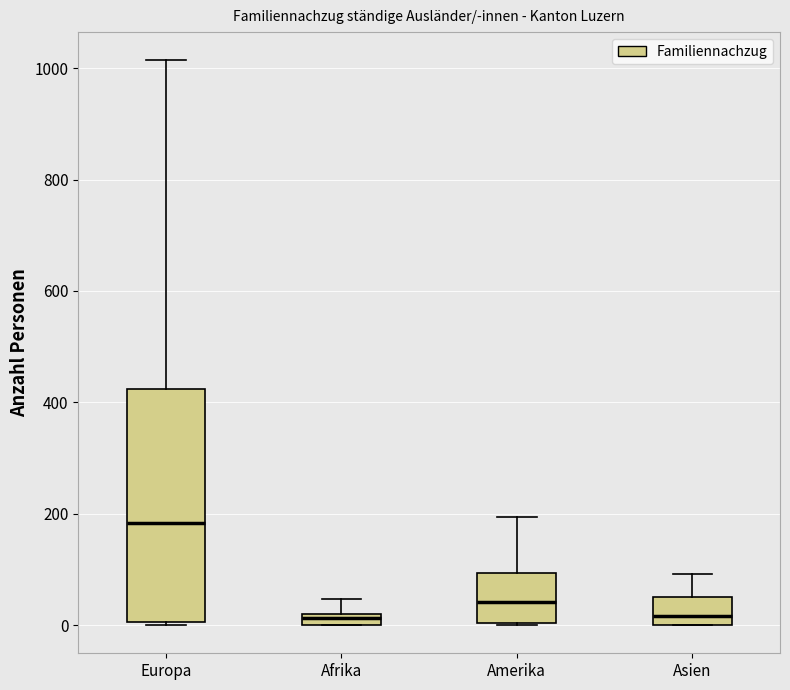

Comparing the boxes themselves (not the whiskers), which one is the tallest?

Europa